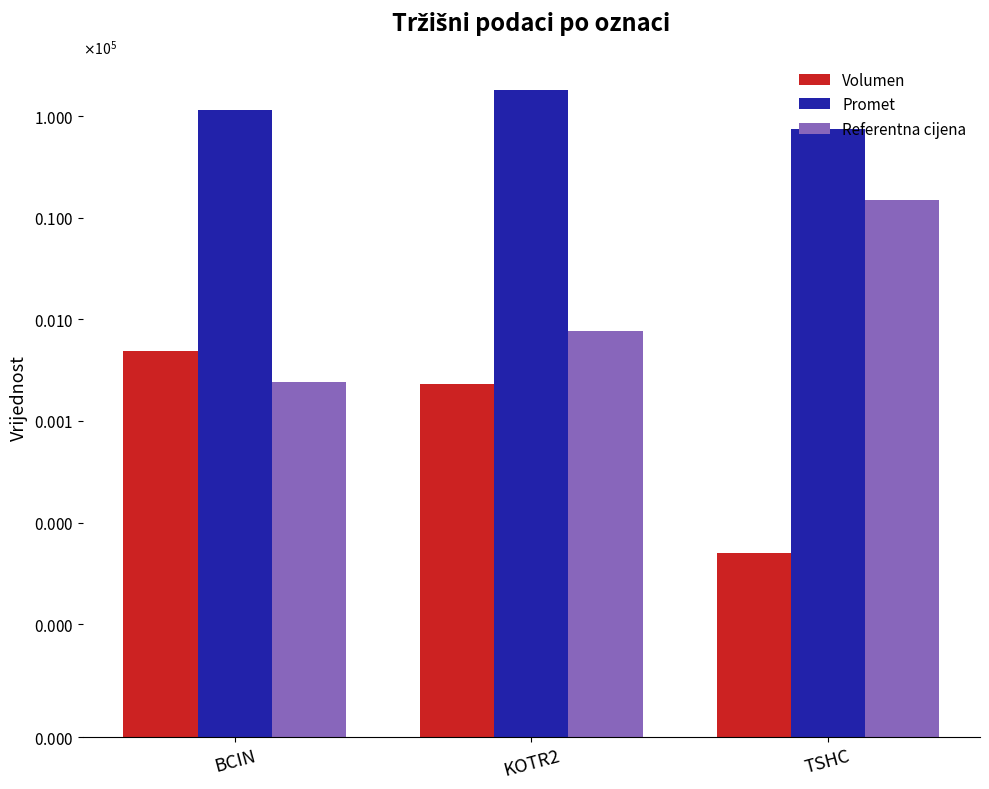

Where is Referentna cijena nearest to the value 7629?

KOTR2